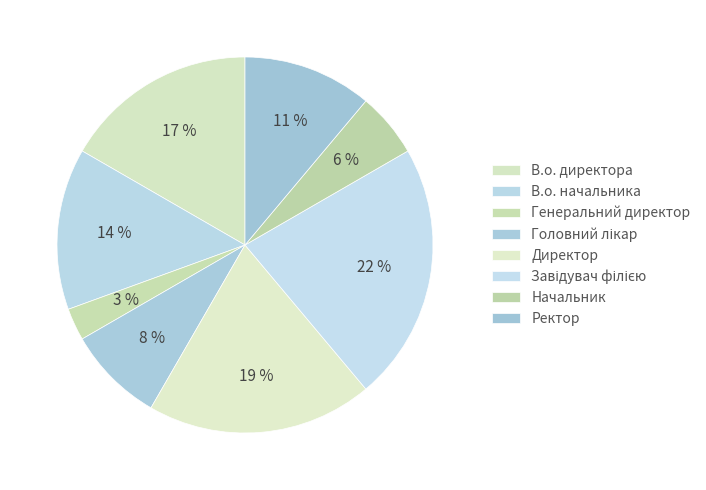

The Начальник slice represents 1% of the pie. True or false?

False